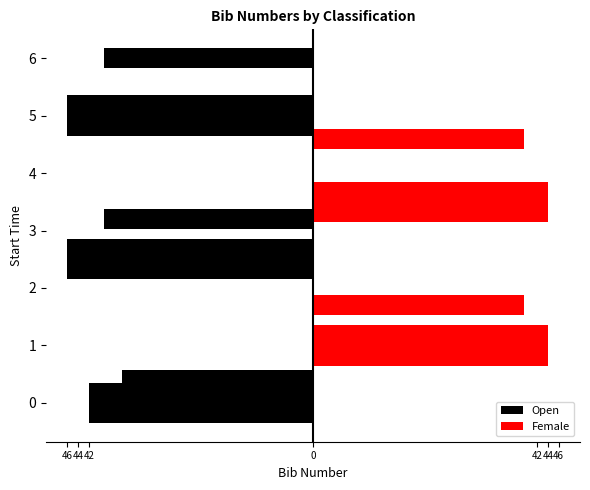

What is the difference between the values at 44 and 46?

4